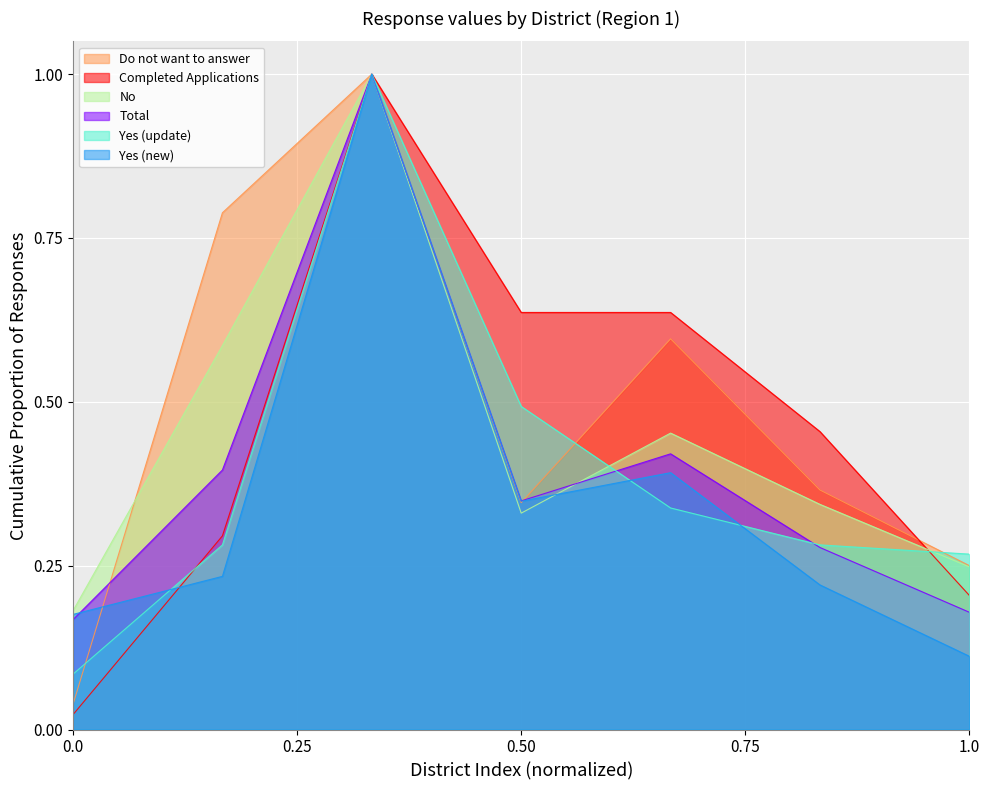

Does the chart display data point markers on the line(s)?

No